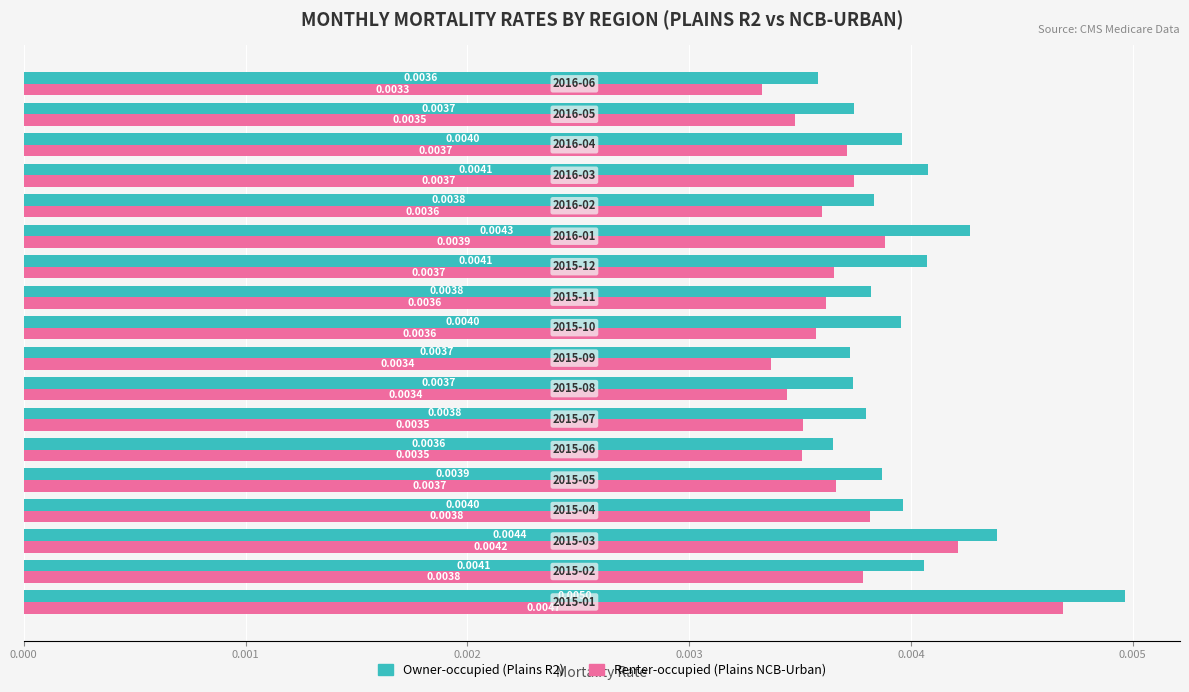

List the series in order of their peak value, highest first.

Owner-occupied (Plains R2), Renter-occupied (Plains NCB-Urban)